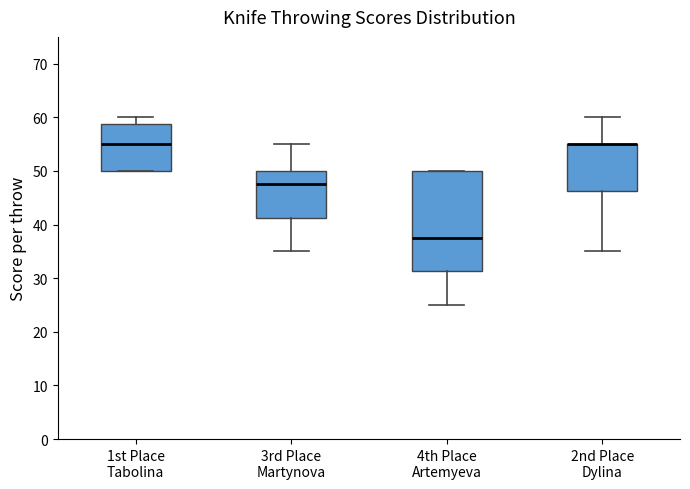

Comparing the boxes themselves (not the whiskers), which one is the tallest?

4th Place Artemyeva